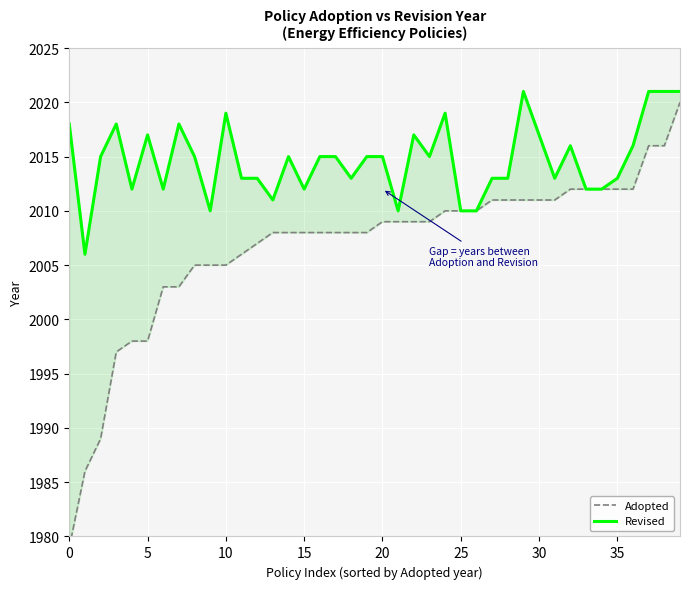

Which has a higher value, 26 or 10?

26